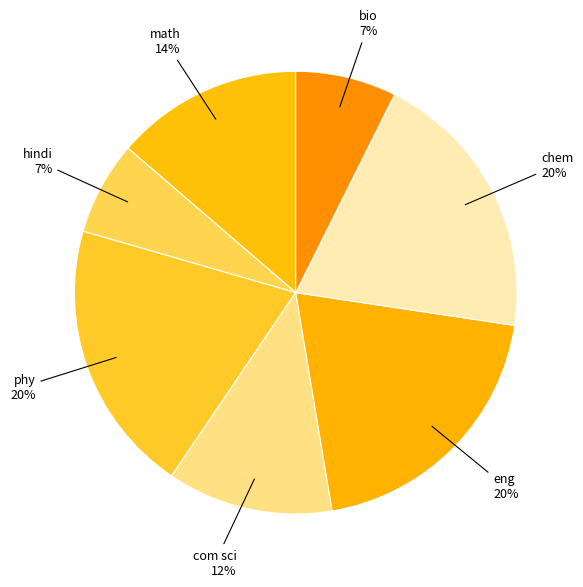

Which category has the smallest portion of the pie?

hindi